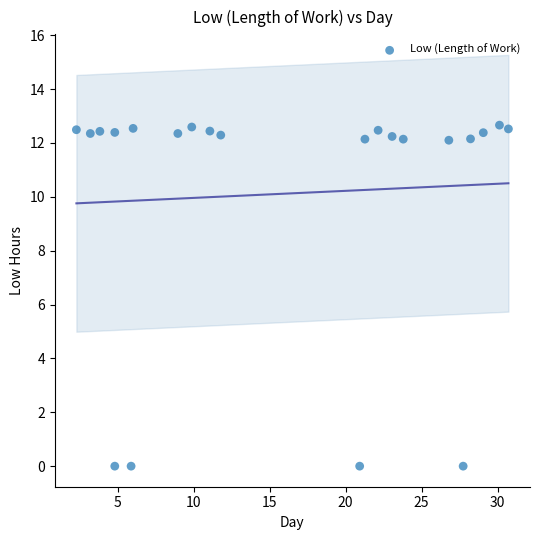

What is the range of Y values (max minus min)?

12.7